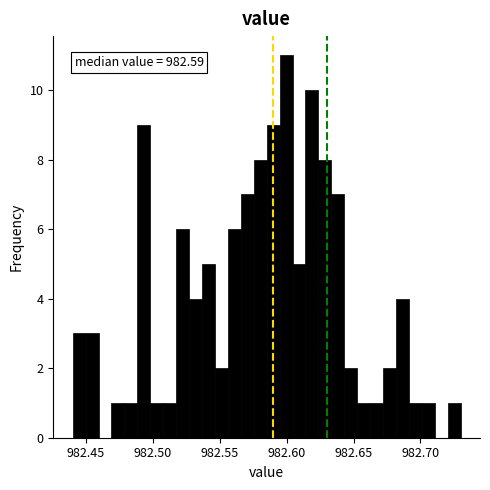

Read against the x-axis, roughly where is the centre of the tallest bar?

982.600